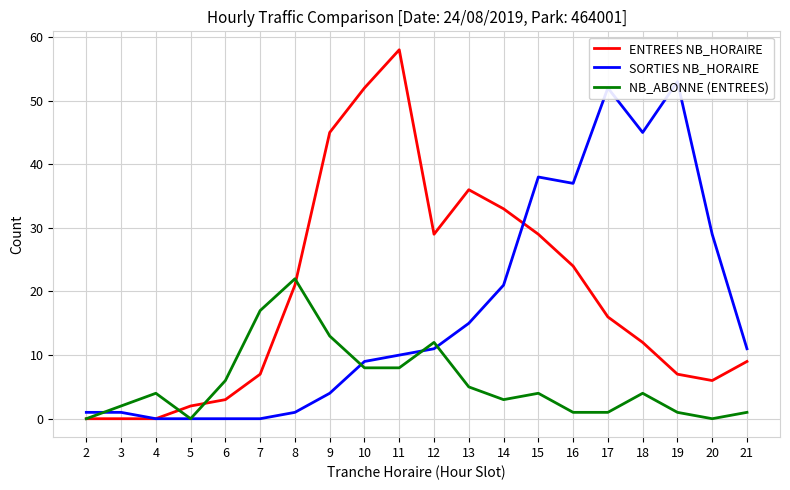

What is the difference between the second highest and minimum values in the NB_ABONNE (ENTREES) series?

17